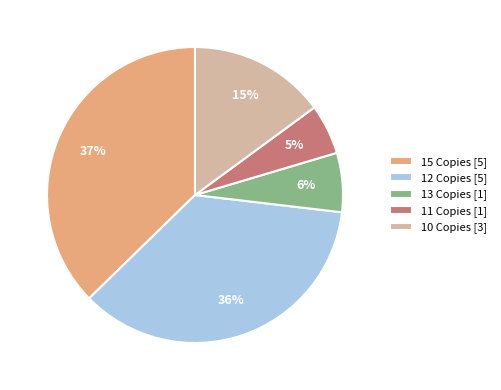

To the nearest percent, what is the difference between the largest and smallest slice percentages?

32%